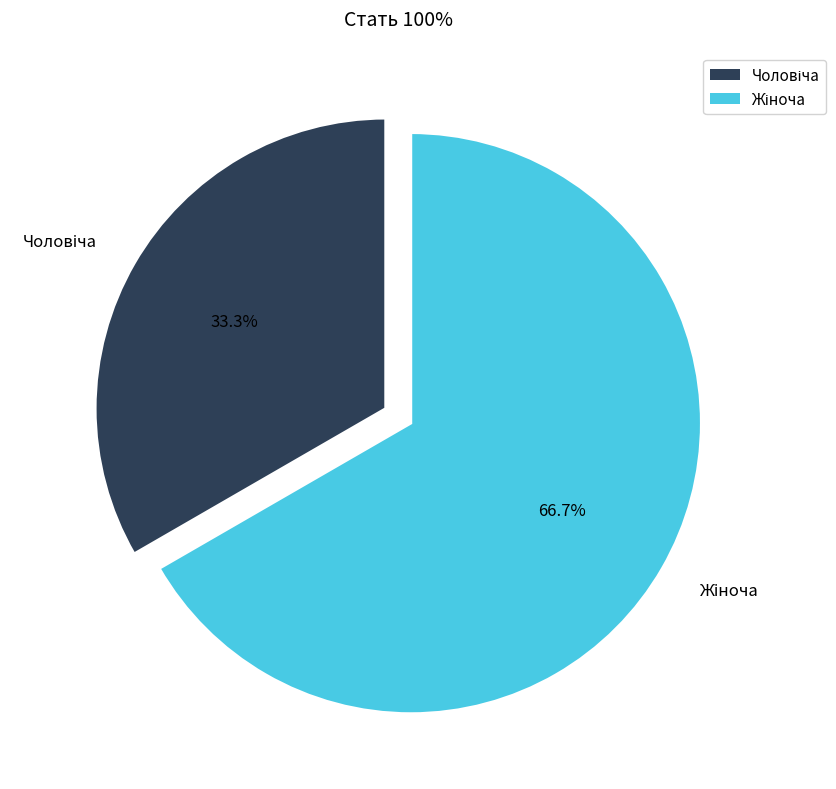

Is there any slice that represents more than half of the pie?

Yes